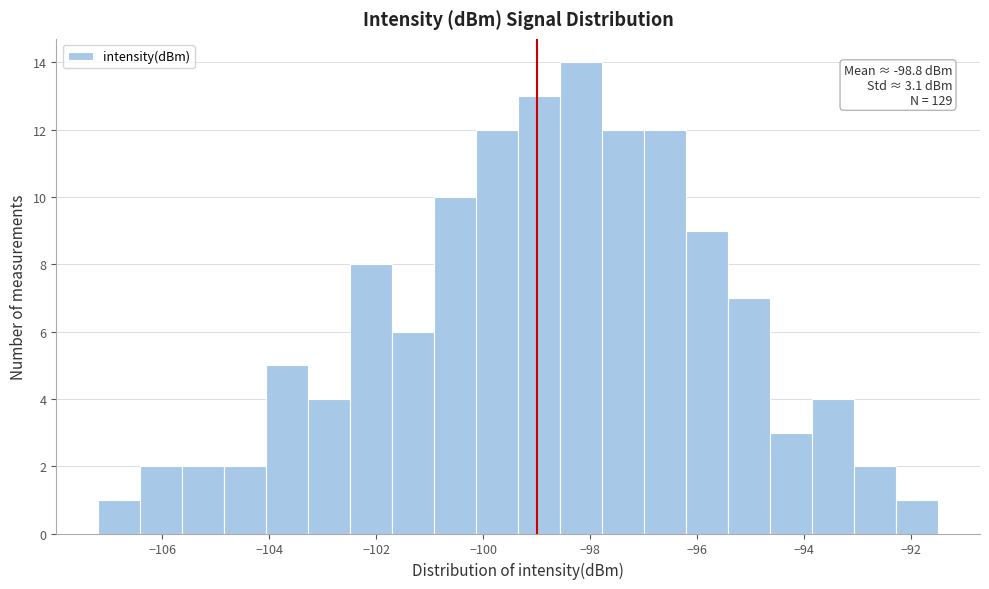

Read against the x-axis, roughly where is the centre of the tallest bar?

-98.2